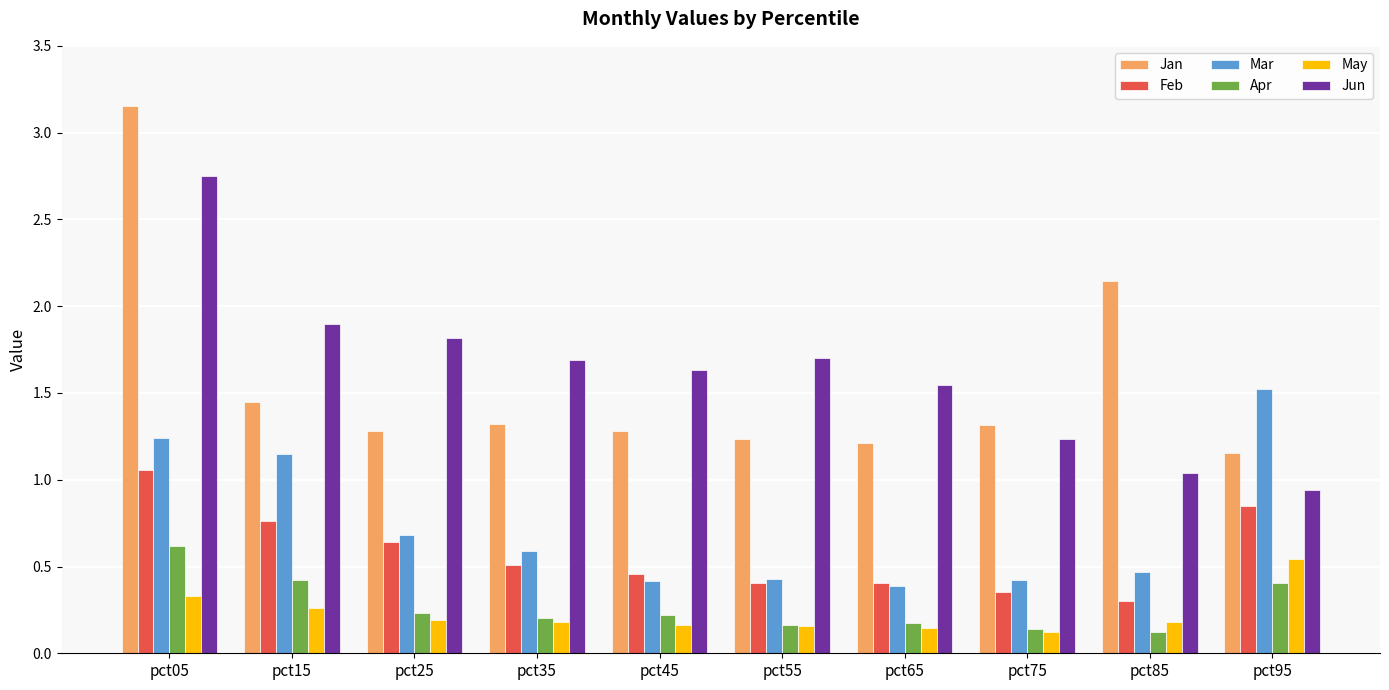

At which label does May reach its peak?

pct95